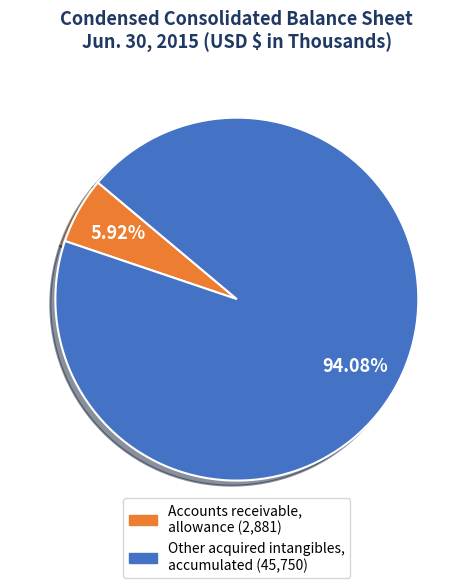

To the nearest percent, what is the average slice percentage?

50%